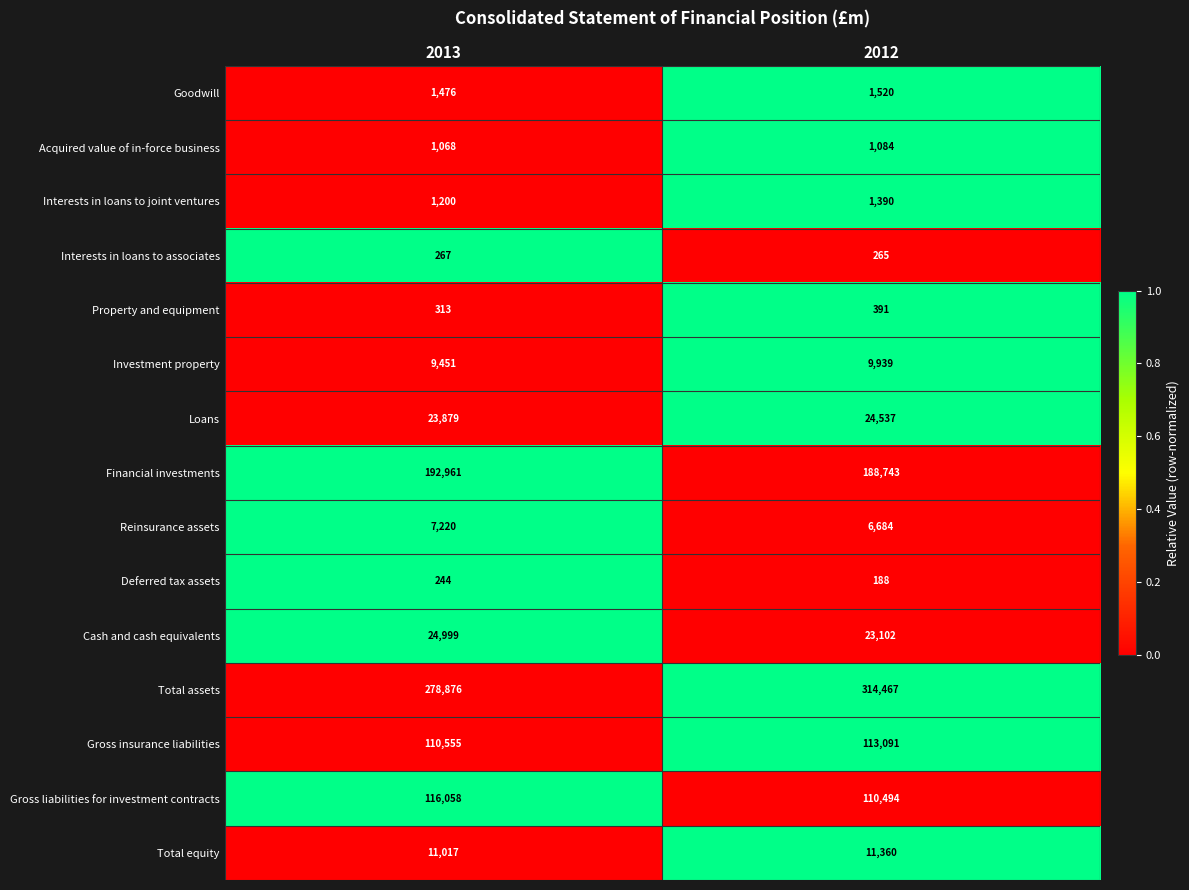

Is the value of Reinsurance assets at 2012 greater than the value of Financial investments at 2012?

No